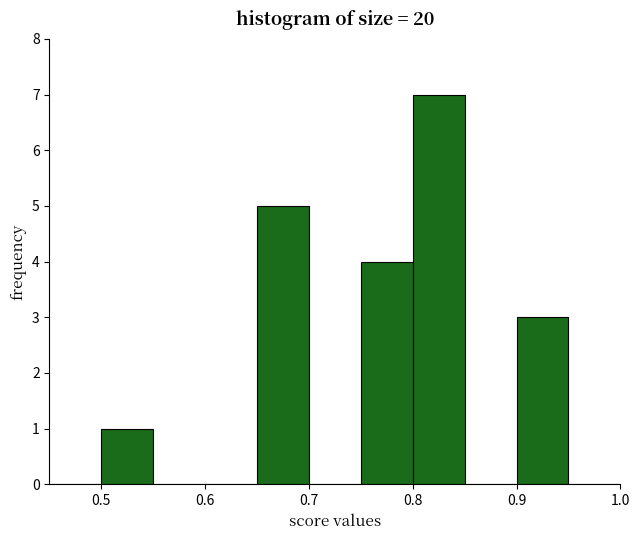

What is the height of the bar covering 0.65 to 0.70 on the x-axis? The values are not printed on the chart, so give them approximately, as read against the axis.

5